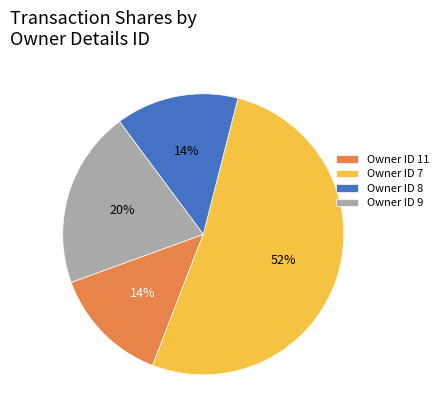

What percentage is the Owner ID 7 slice, to the nearest percent?

52%